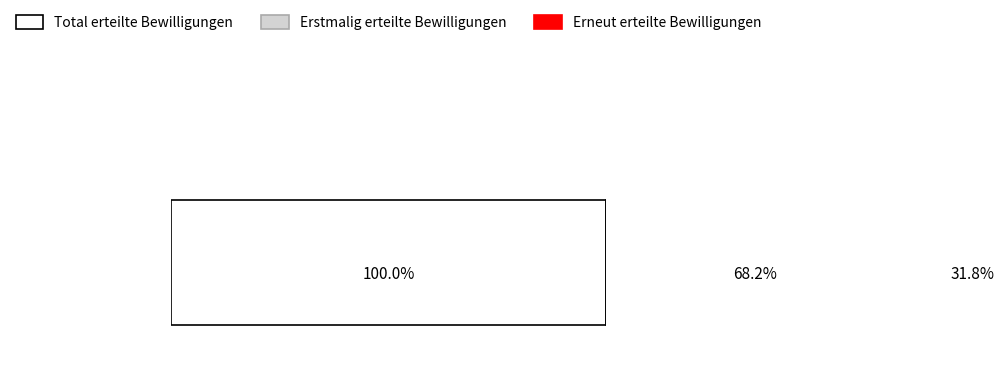

Rank the series at Portugal from highest to lowest value.

Total erteilte Bewilligungen, Erstmalig erteilte Bewilligungen, Erneut erteilte Bewilligungen